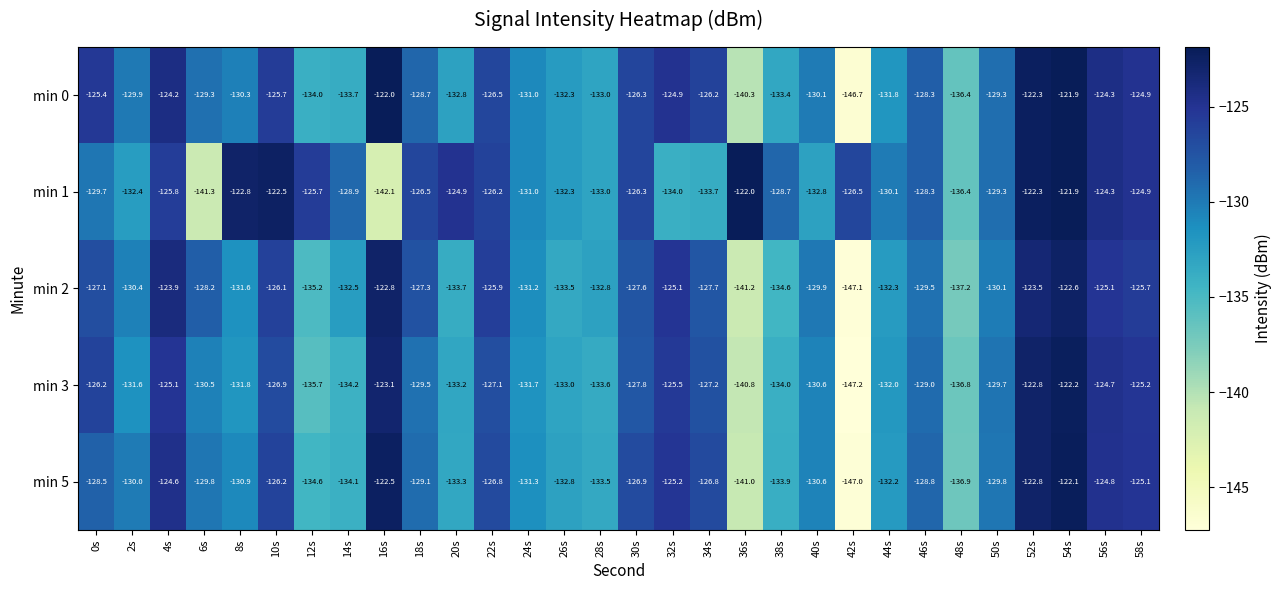

What is the average value of the min 2 series?

-130.0